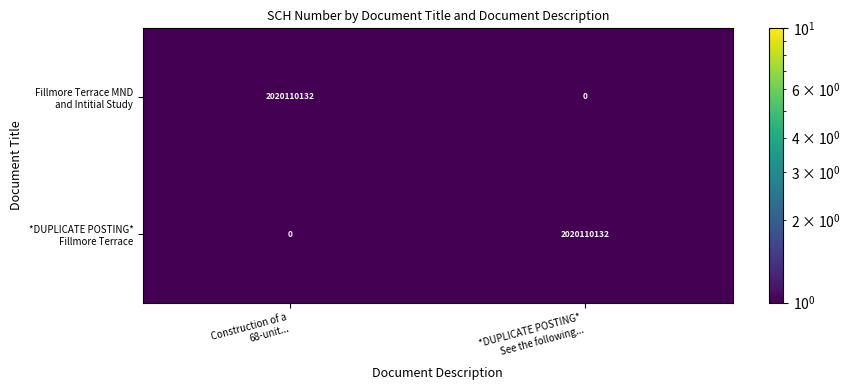

Which series has the largest total across all categories?

Fillmore Terrace MND and Intitial Study